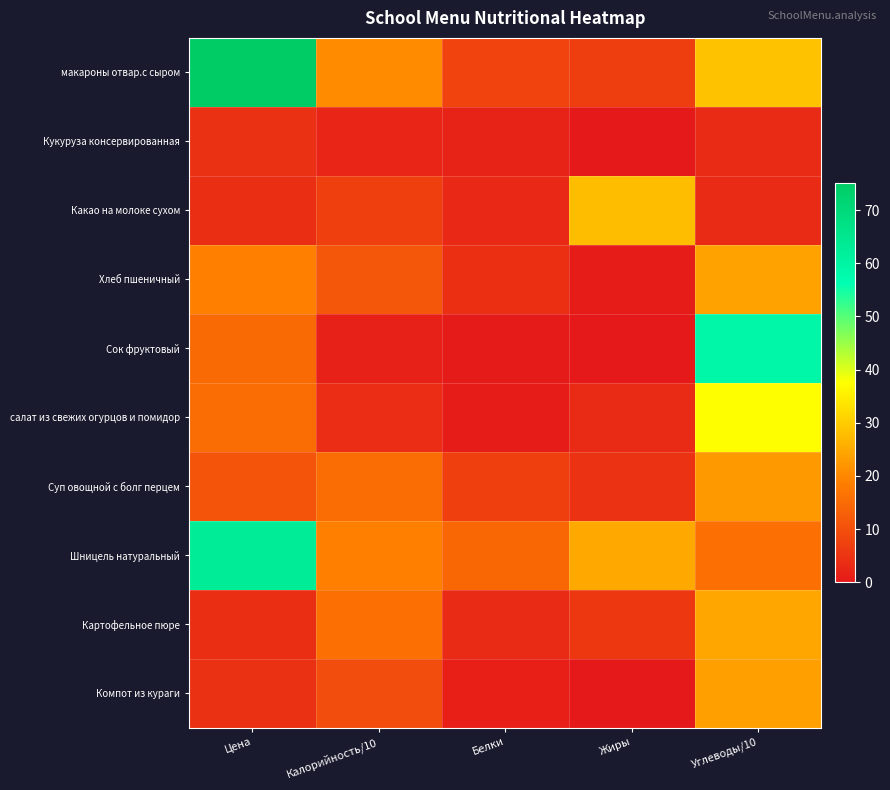

What is the maximum value shown in the chart?

75.1